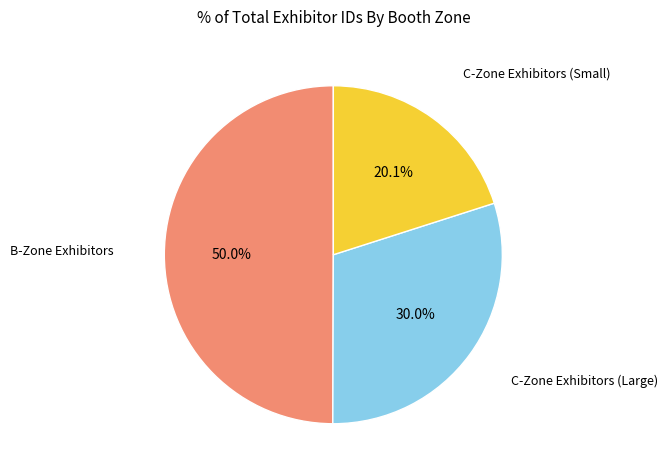

Count the number of slices in the pie.

3